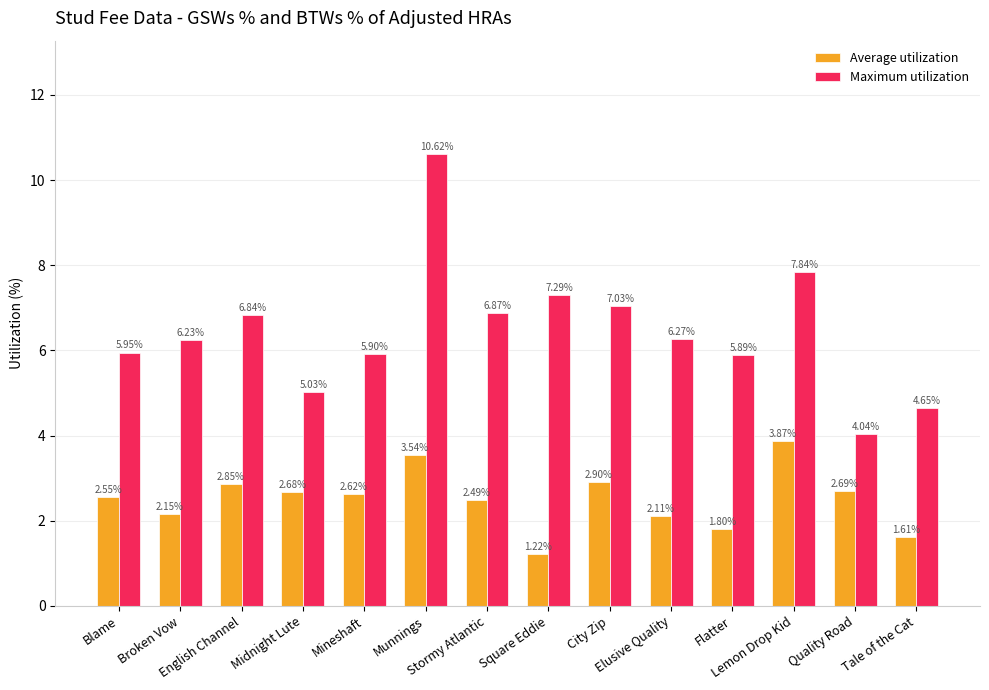

What is the maximum value shown in the chart?

10.6